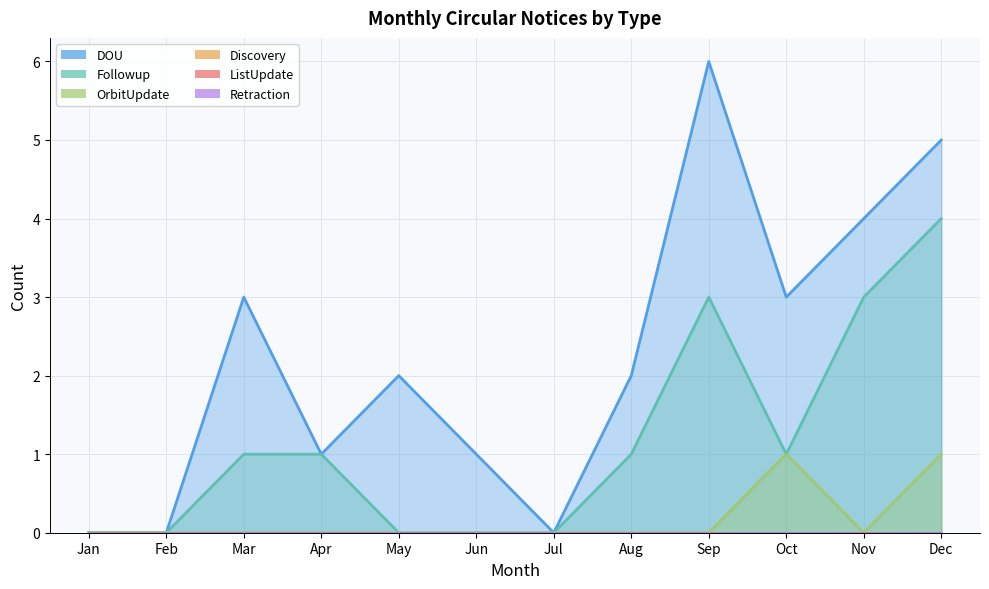

Which category has the highest value in the Followup series?

Dec